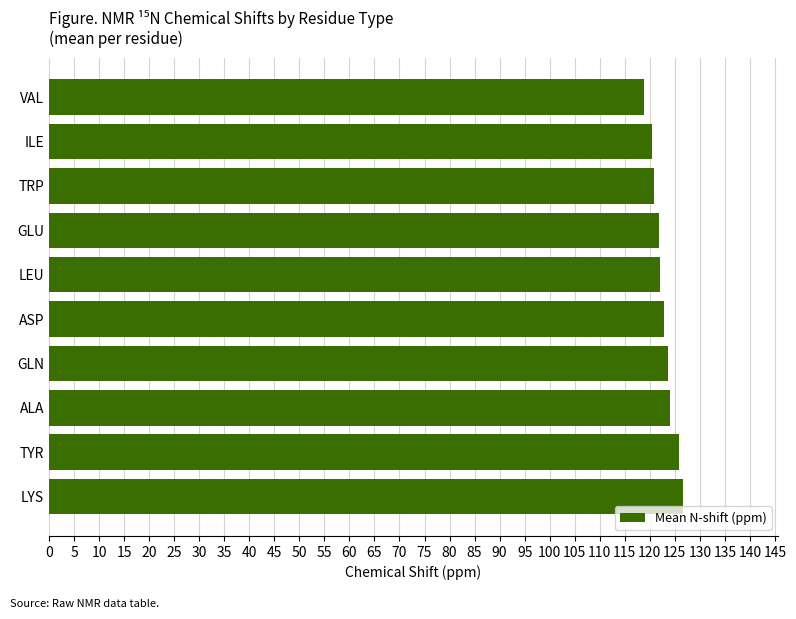

What is the difference between the maximum and minimum values?

7.7